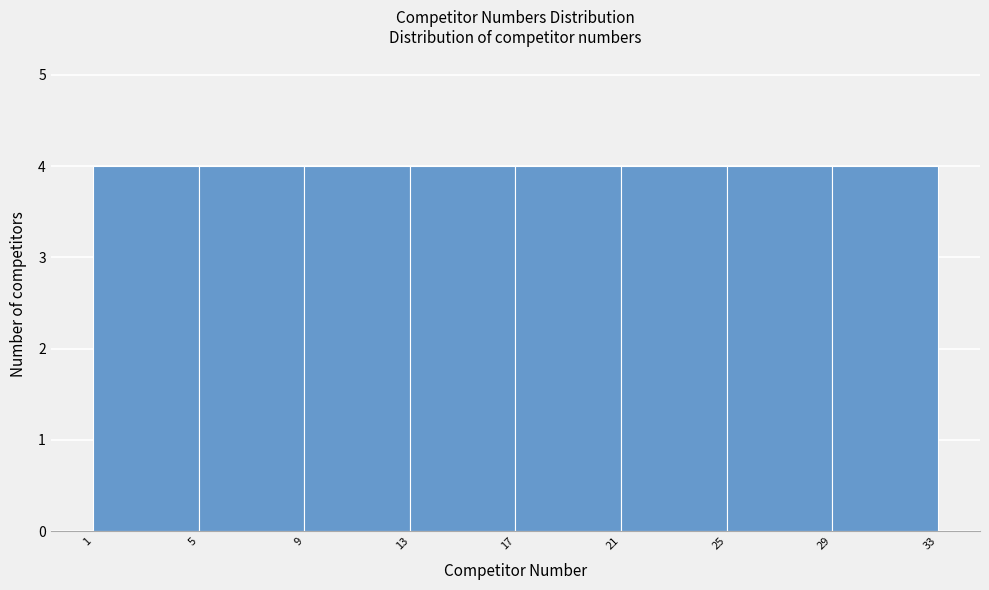

What is the height of the bar covering 17 to 21 on the x-axis? The values are not printed on the chart, so give them approximately, as read against the axis.

4